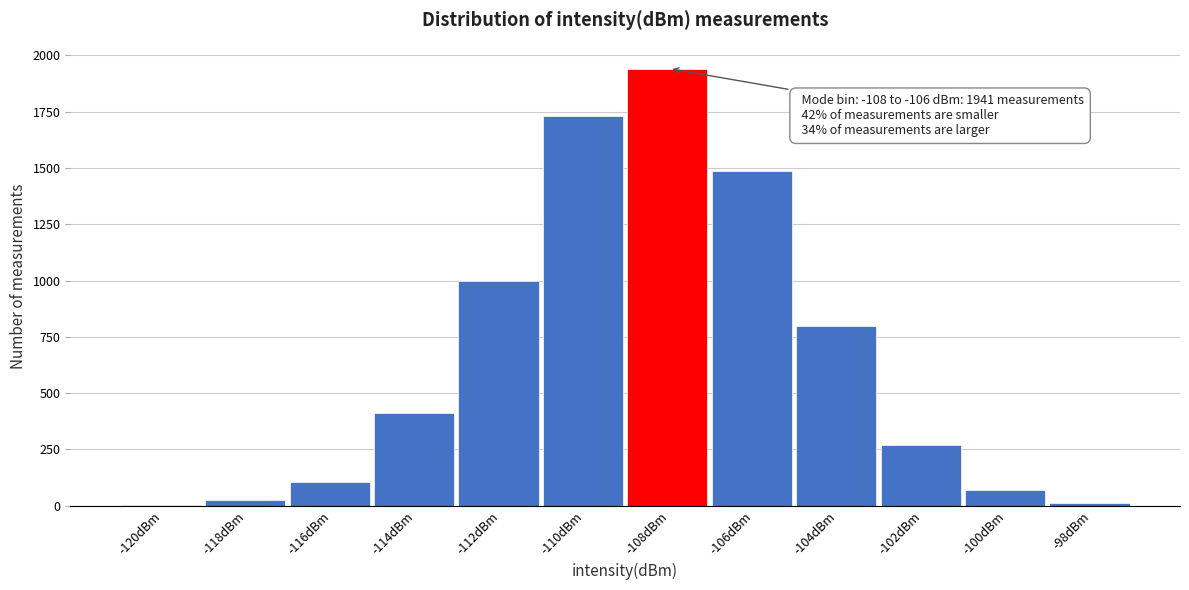

Reading right to left, extract all data points from this chart.

-98dBm=12	-100dBm=70	-102dBm=269	-104dBm=800	-106dBm=1485	-108dBm=1941	-110dBm=1731	-112dBm=999	-114dBm=412	-116dBm=106	-118dBm=25	-120dBm=2